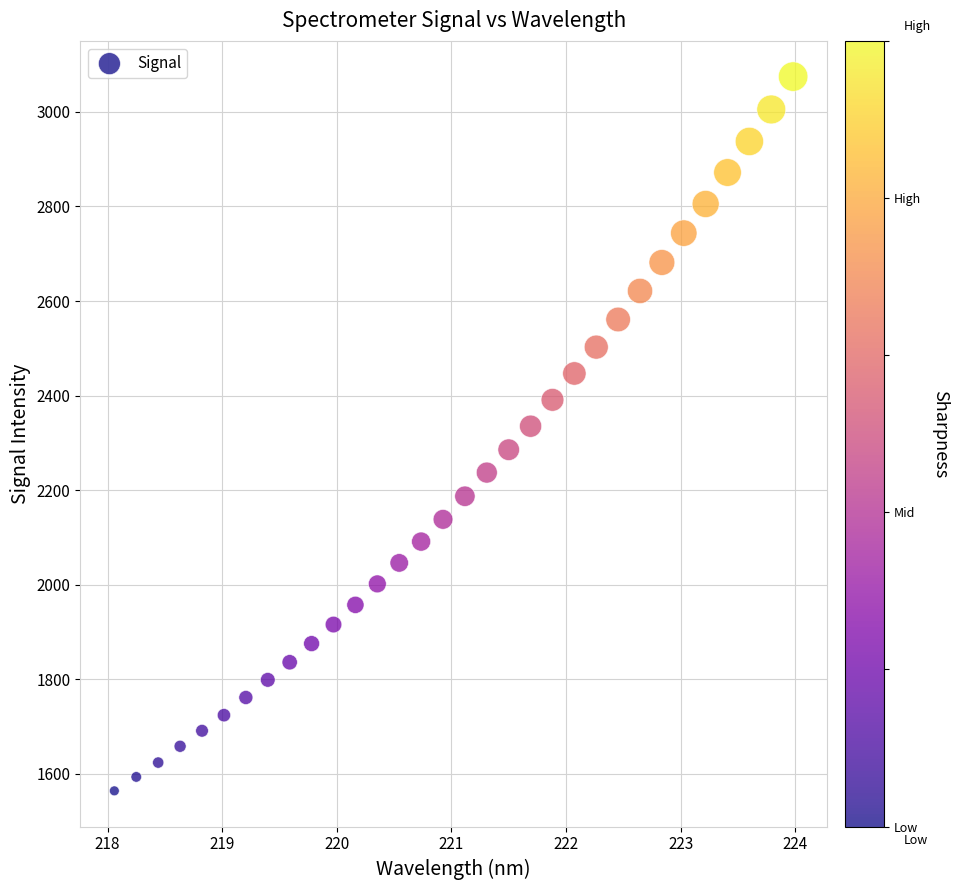

What is the range of X values (max minus min)?

5.9